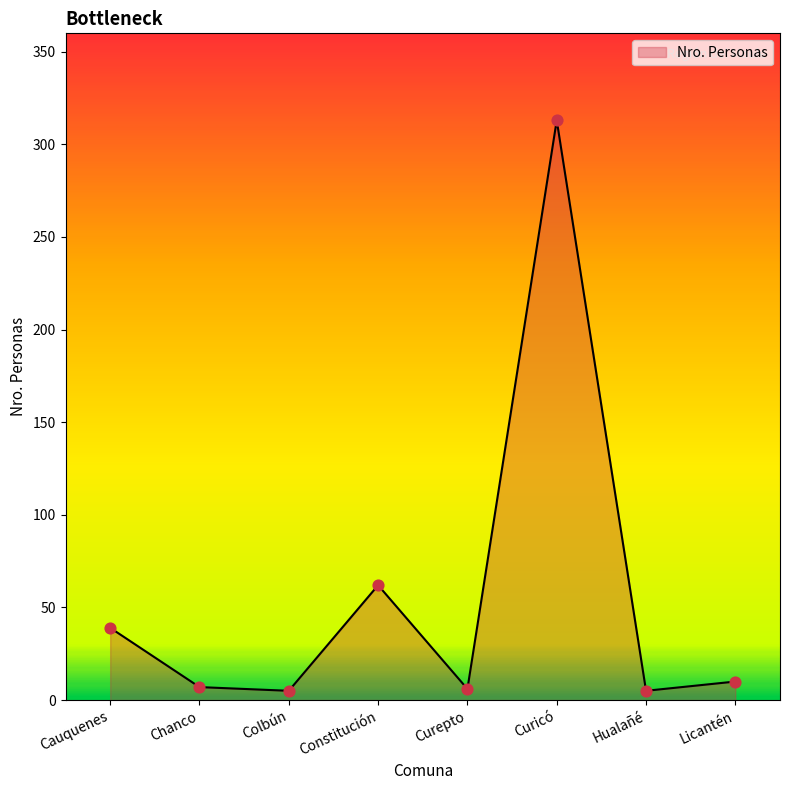

Between Curicó and Curepto, which is larger?

Curicó